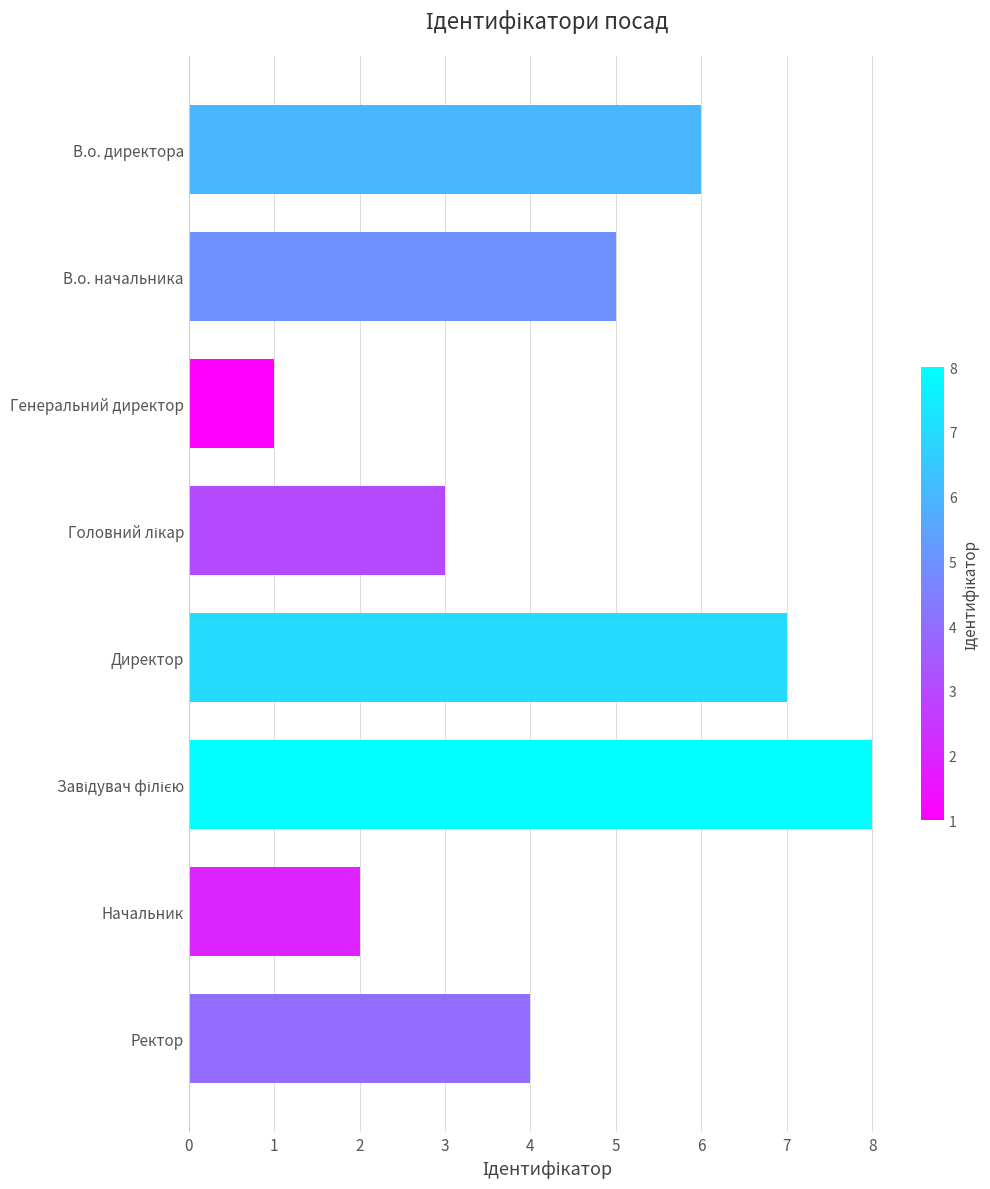

Between Ректор and В.о. начальника, which is larger?

В.о. начальника